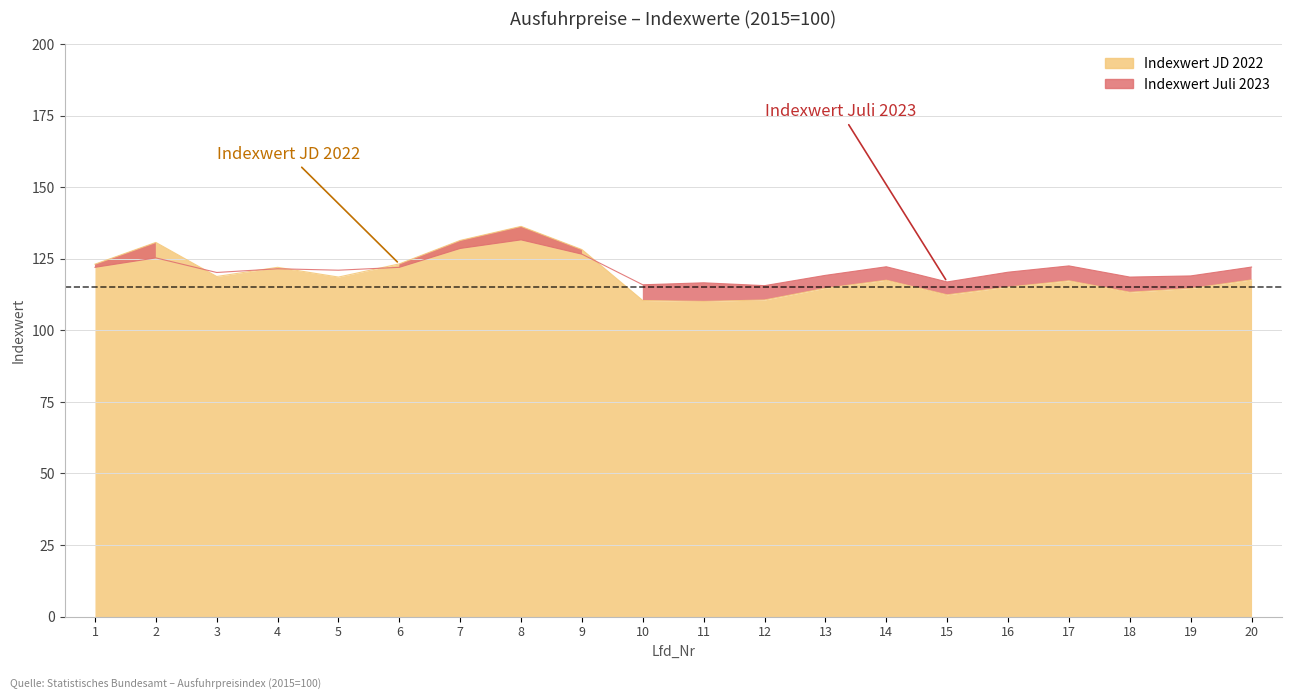

Rank the series at 3 from highest to lowest value.

Indexwert_Juli_2023, Indexwert_JD_2022